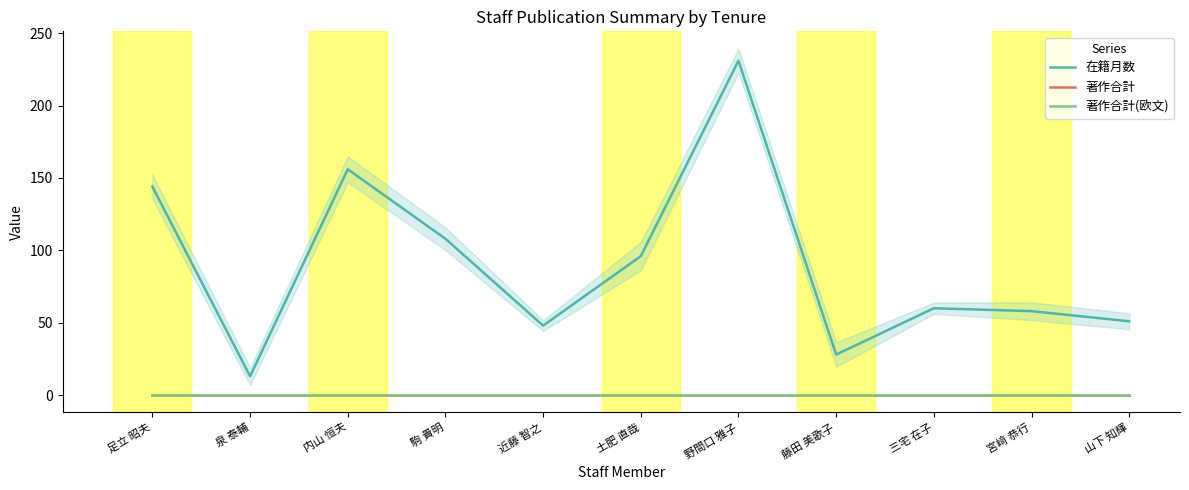

At which label does 著作合計 reach its minimum?

足立 昭夫